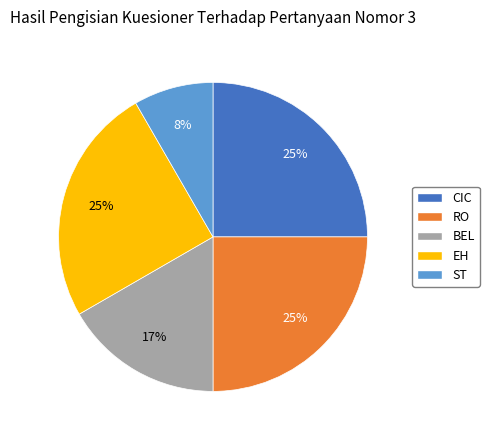

Is EH the majority of the pie?

No